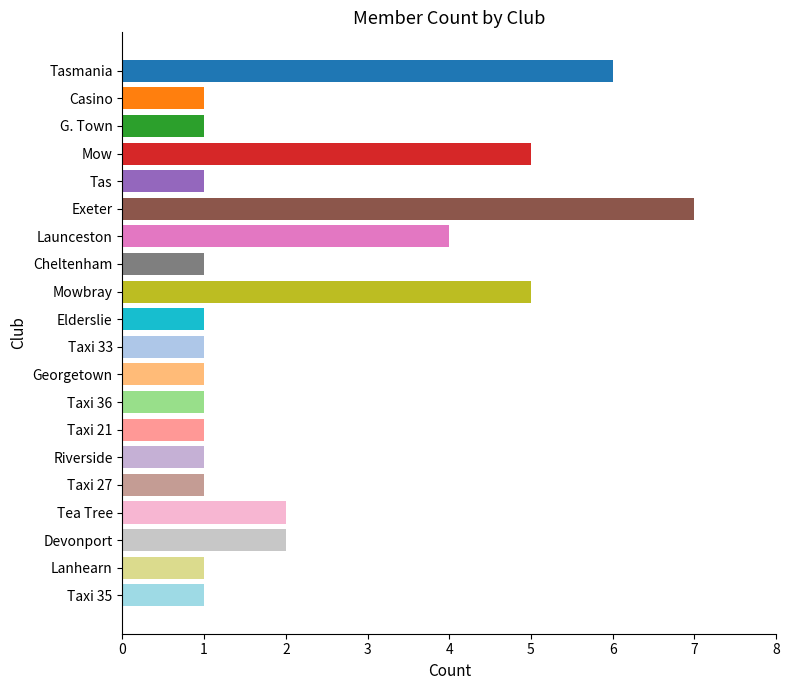

The chart shows a value of 0 at Lanhearn. True or false?

False